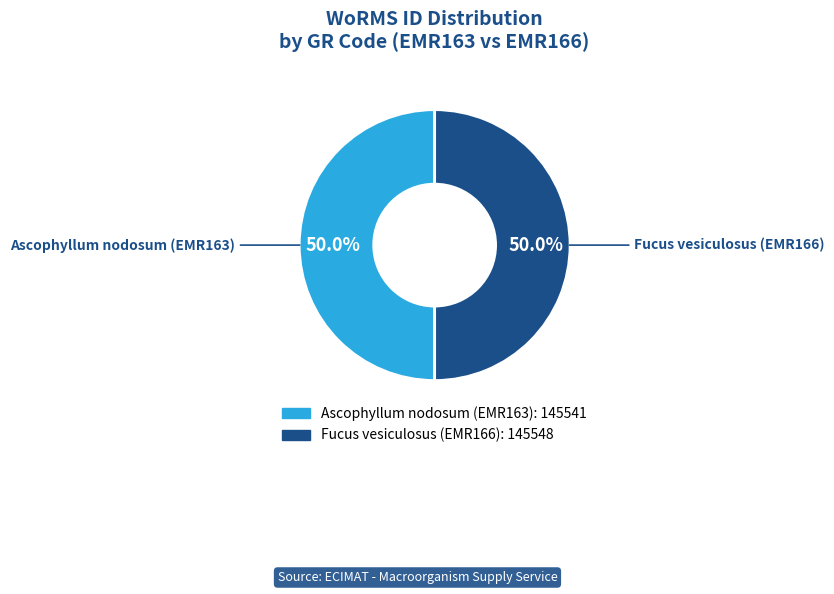

To the nearest percent, what portion does Ascophyllum nodosum (EMR163) represent?

50%